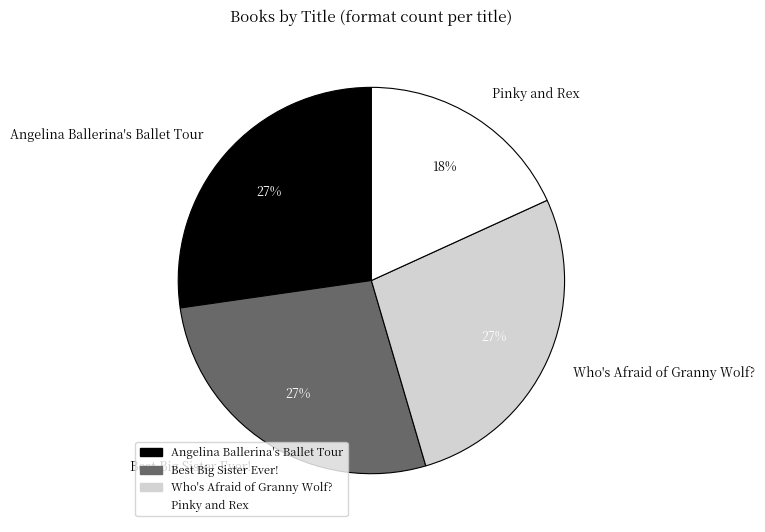

To the nearest percent, what percentage of the pie is Angelina Ballerina's Ballet Tour?

27%